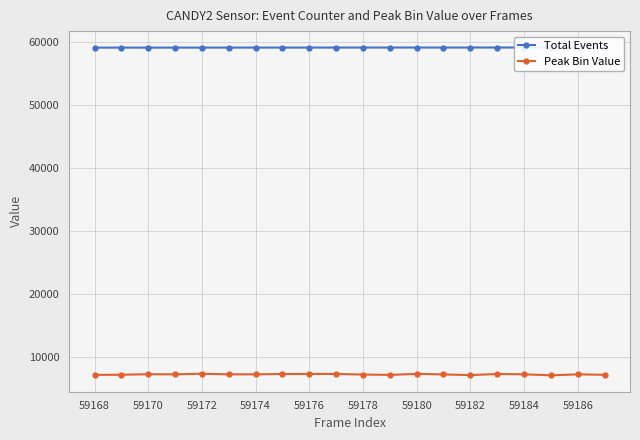

True or false: Total Events and Peak Bin Value cross at least once.

False